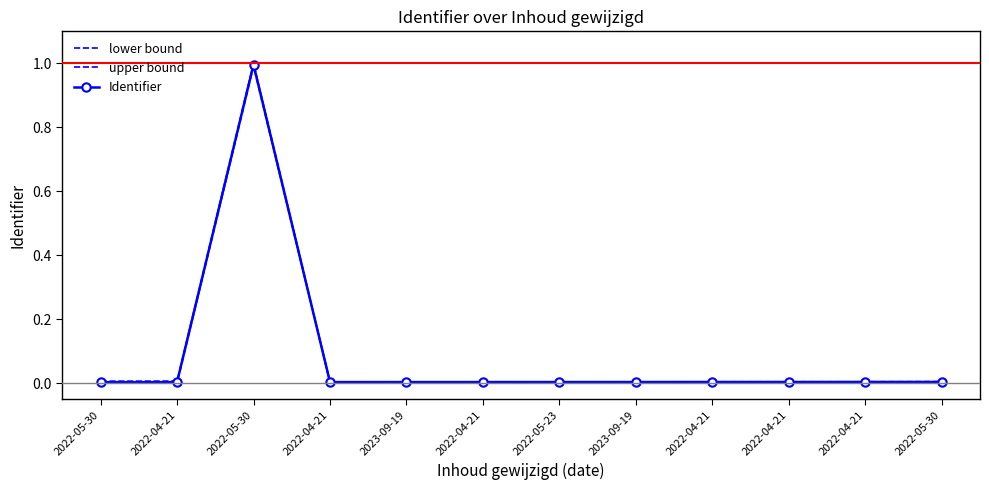

Is it true that Identifier equals 0.0 at 2022-04-21?

True